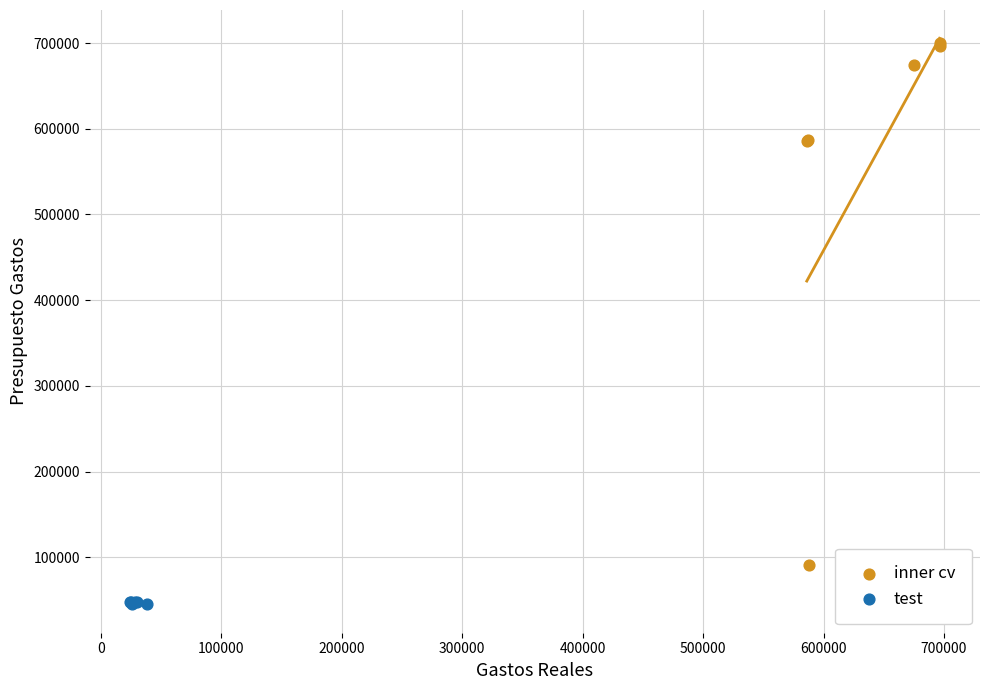

Which series reaches the minimum Y coordinate?

test